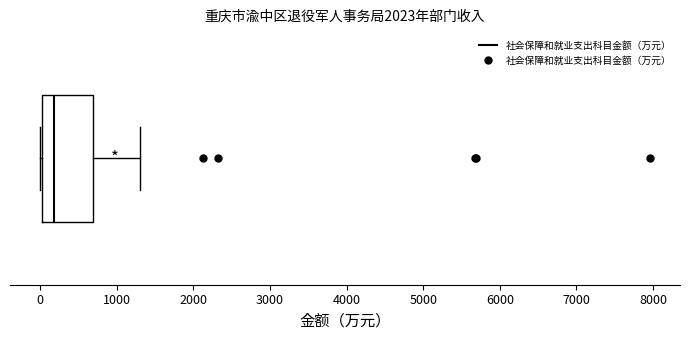

Read this box plot against the x-axis: the position of the median line, the range covered by the box, and the ends of both whiskers. The values are not printed on the chart, so give them approximately, as read against the axis.

median 200, box 0 to 700, whiskers 0 to 1300